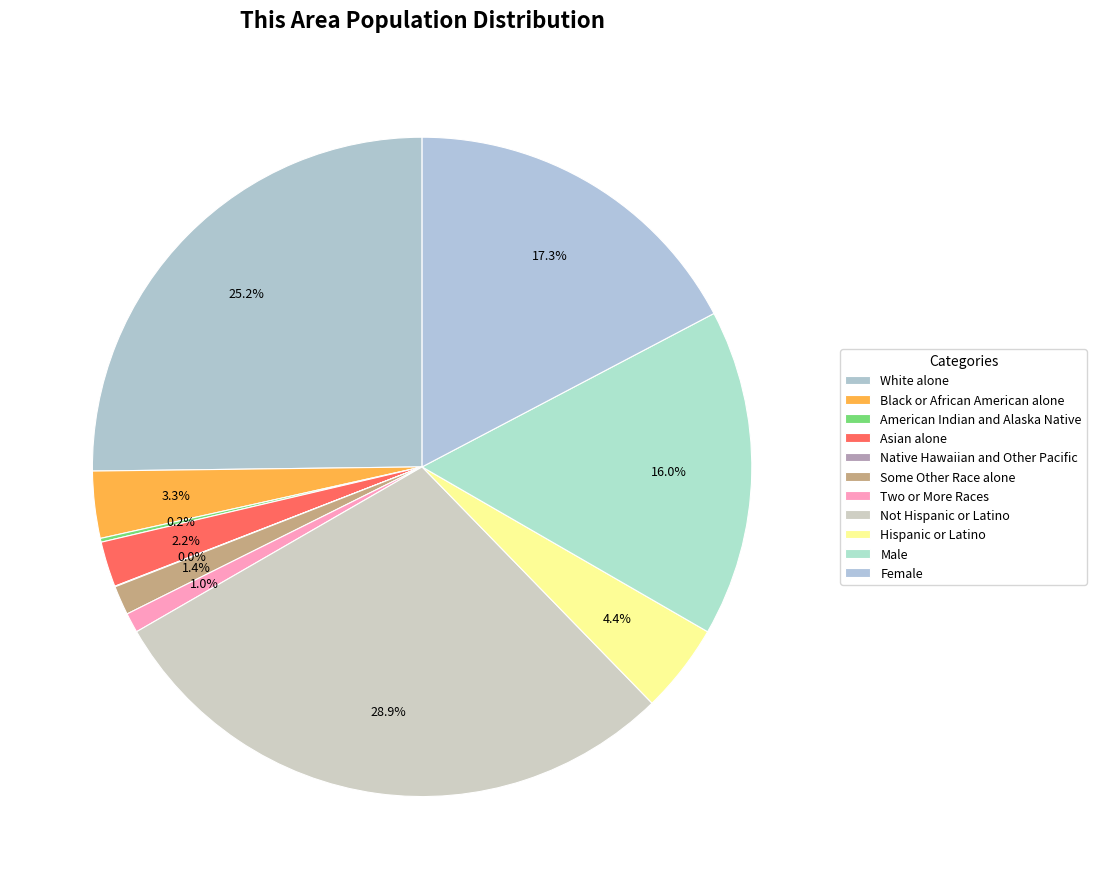

Is there any slice that represents more than half of the pie?

No